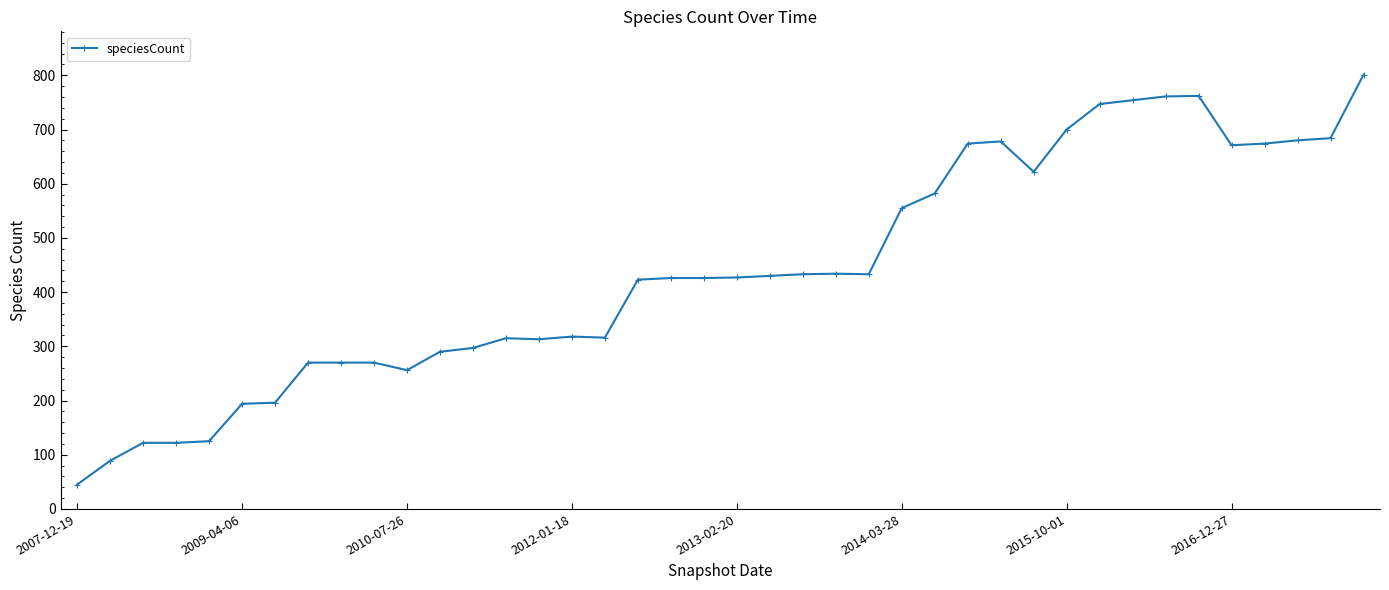

What is the value of the 19th point from the left?

426